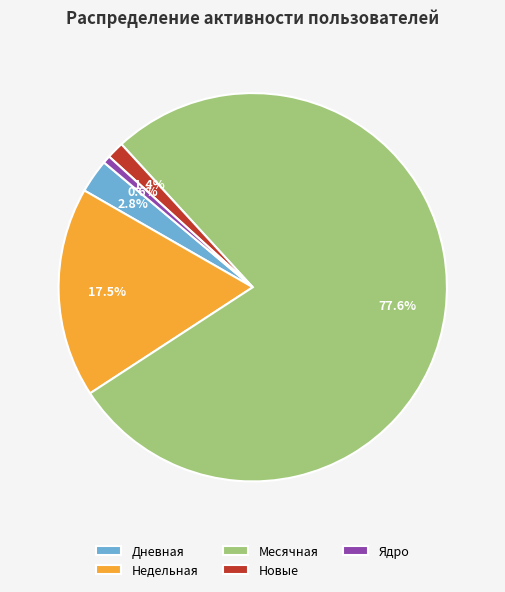

Count the number of slices in the pie.

5